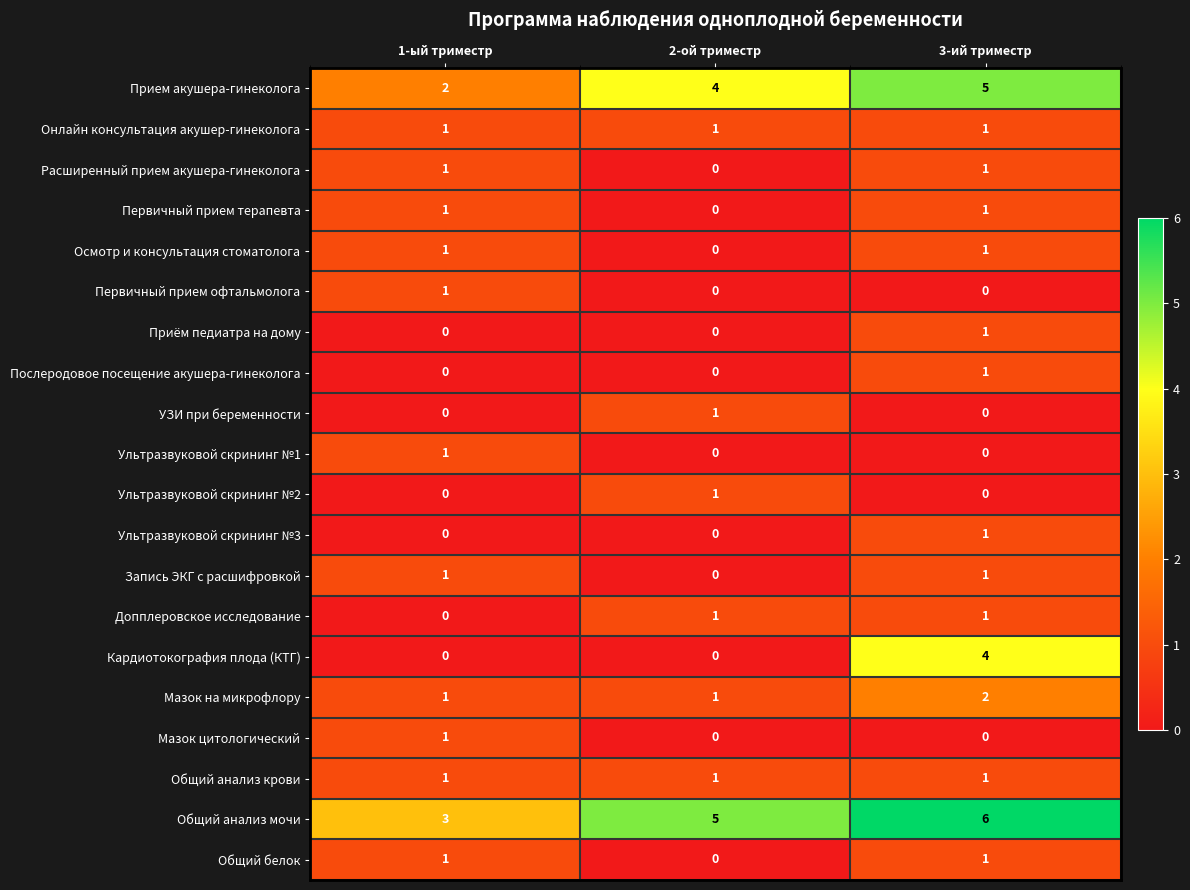

The value of Прием акушера-гинеколога at 1-ый триместр is 2. True or false?

True